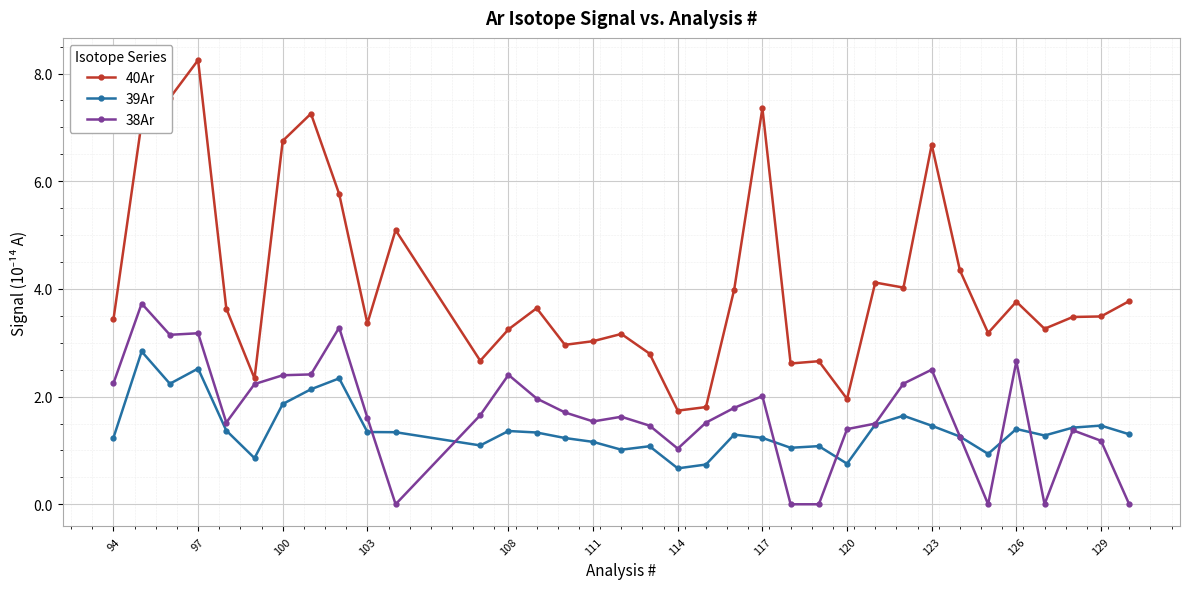

What is the value of the 40Ar point at the 8th from the left?

7.3